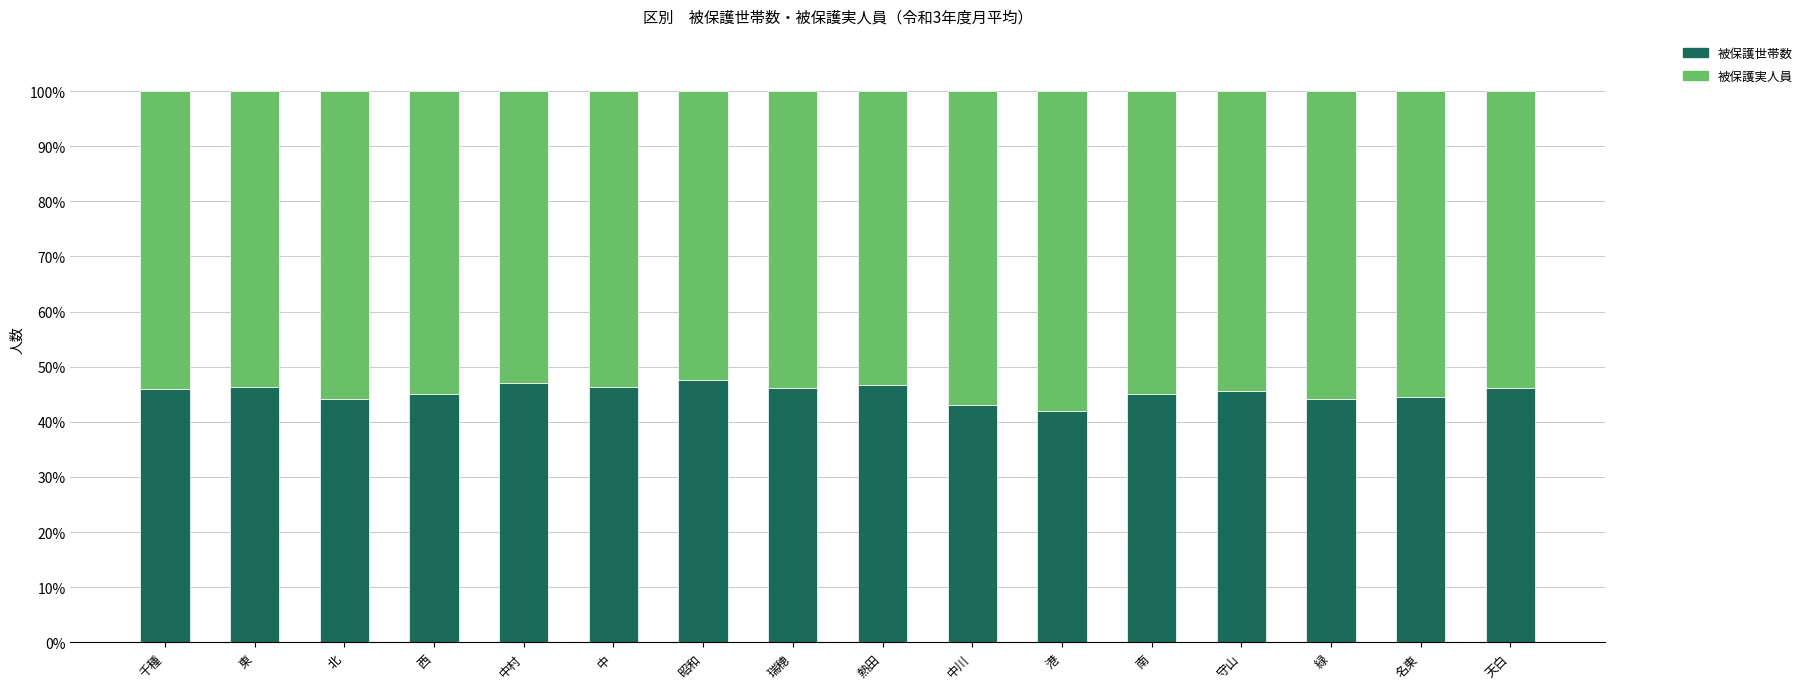

How many bars are there in total?

16